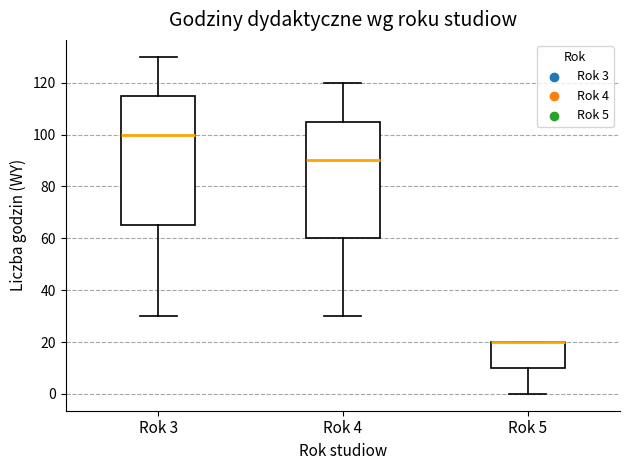

Reading left to right, read every box against the y-axis: the position of its median line, the range the box covers, and the ends of its whiskers. The values are not printed on the chart, so give them approximately, as read against the axis.

Rok 3: median 100, box 66 to 116, whiskers 30 to 130
Rok 4: median 90, box 60 to 106, whiskers 30 to 120
Rok 5: median 20 (drawn on the box's upper edge), box 10 to 20, whiskers 0 to 20